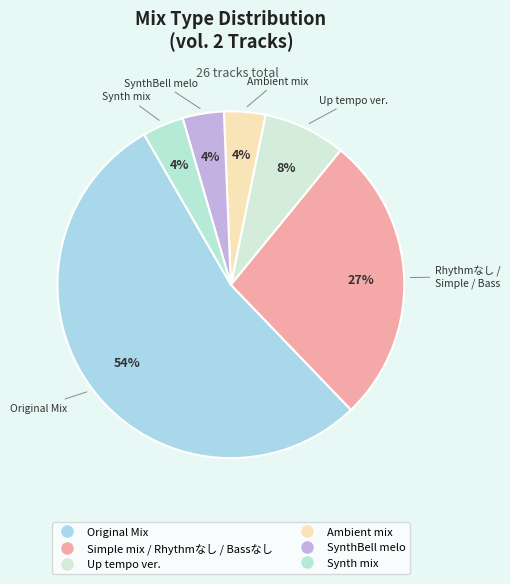

Count the number of slices in the pie.

6